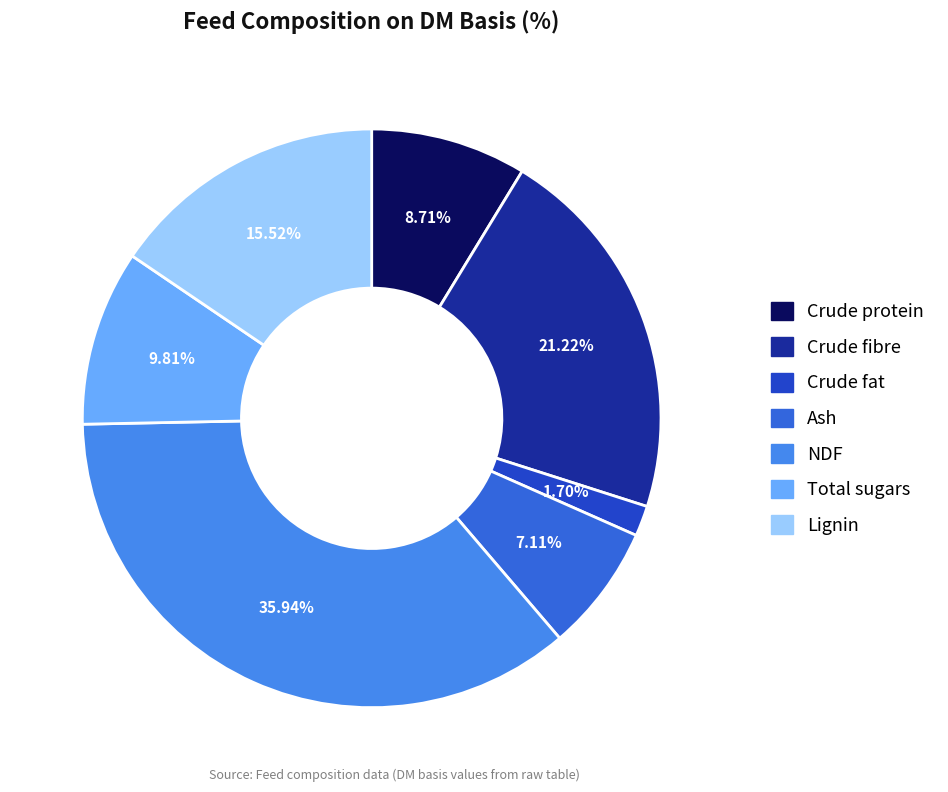

Count the number of slices in the pie.

7